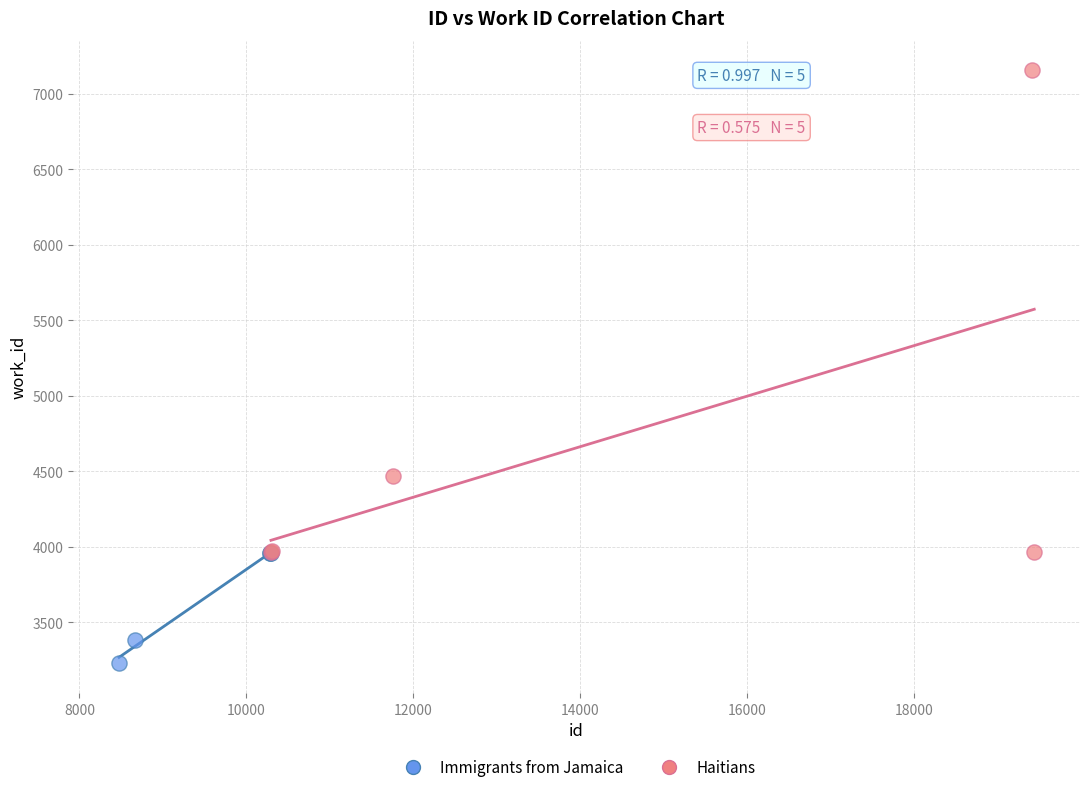

Which series contains the lowest Y value?

Immigrants from Jamaica